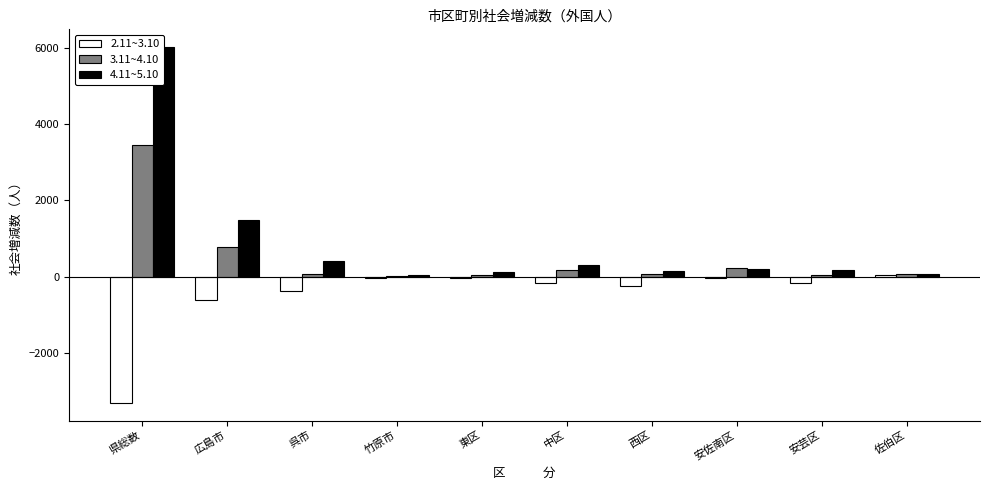

What is the difference between the 3.11~4.10 values at 佐伯区 and 広島市?

727